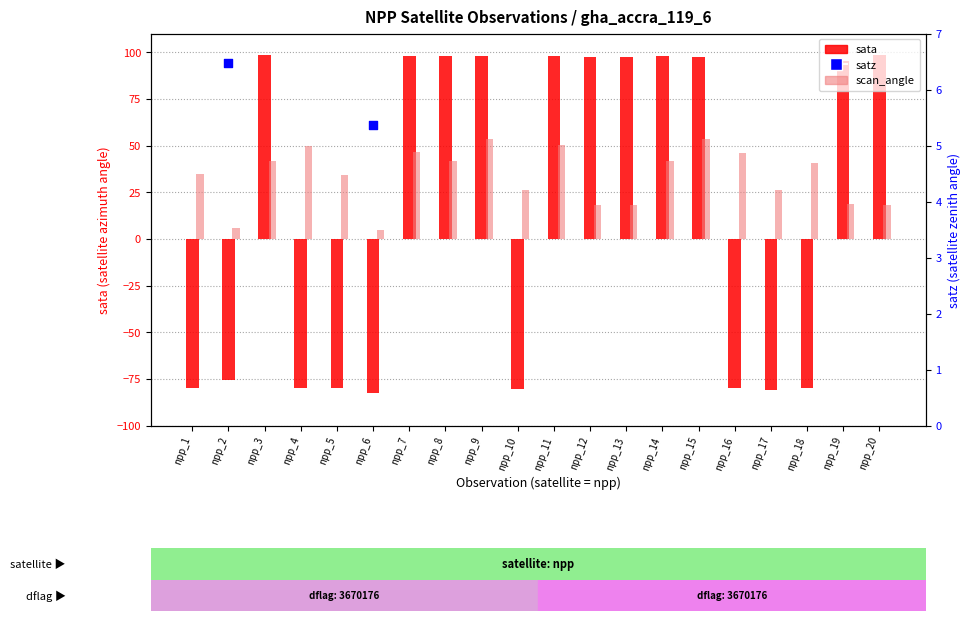

Which series reaches the minimum Y coordinate?

sata